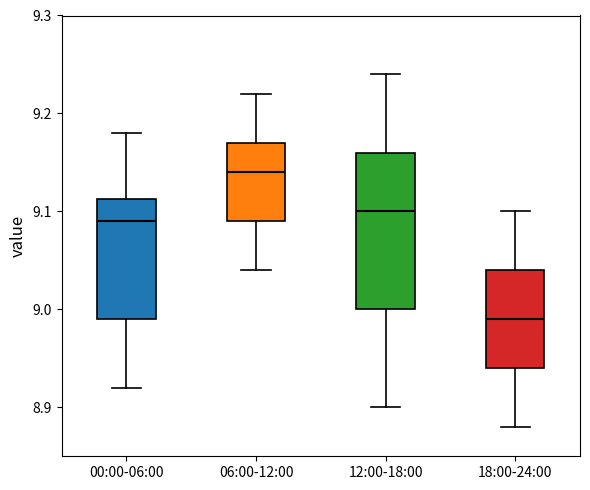

Comparing the boxes themselves (not the whiskers), which one is the tallest?

12:00-18:00